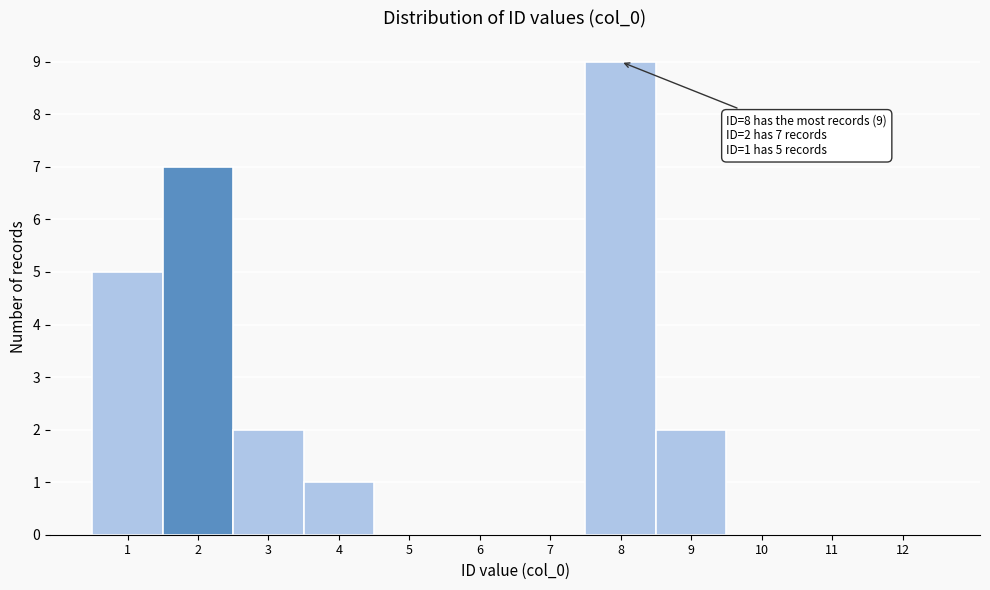

Over which range of the x-axis is the bar tallest?

7.5 to 8.5